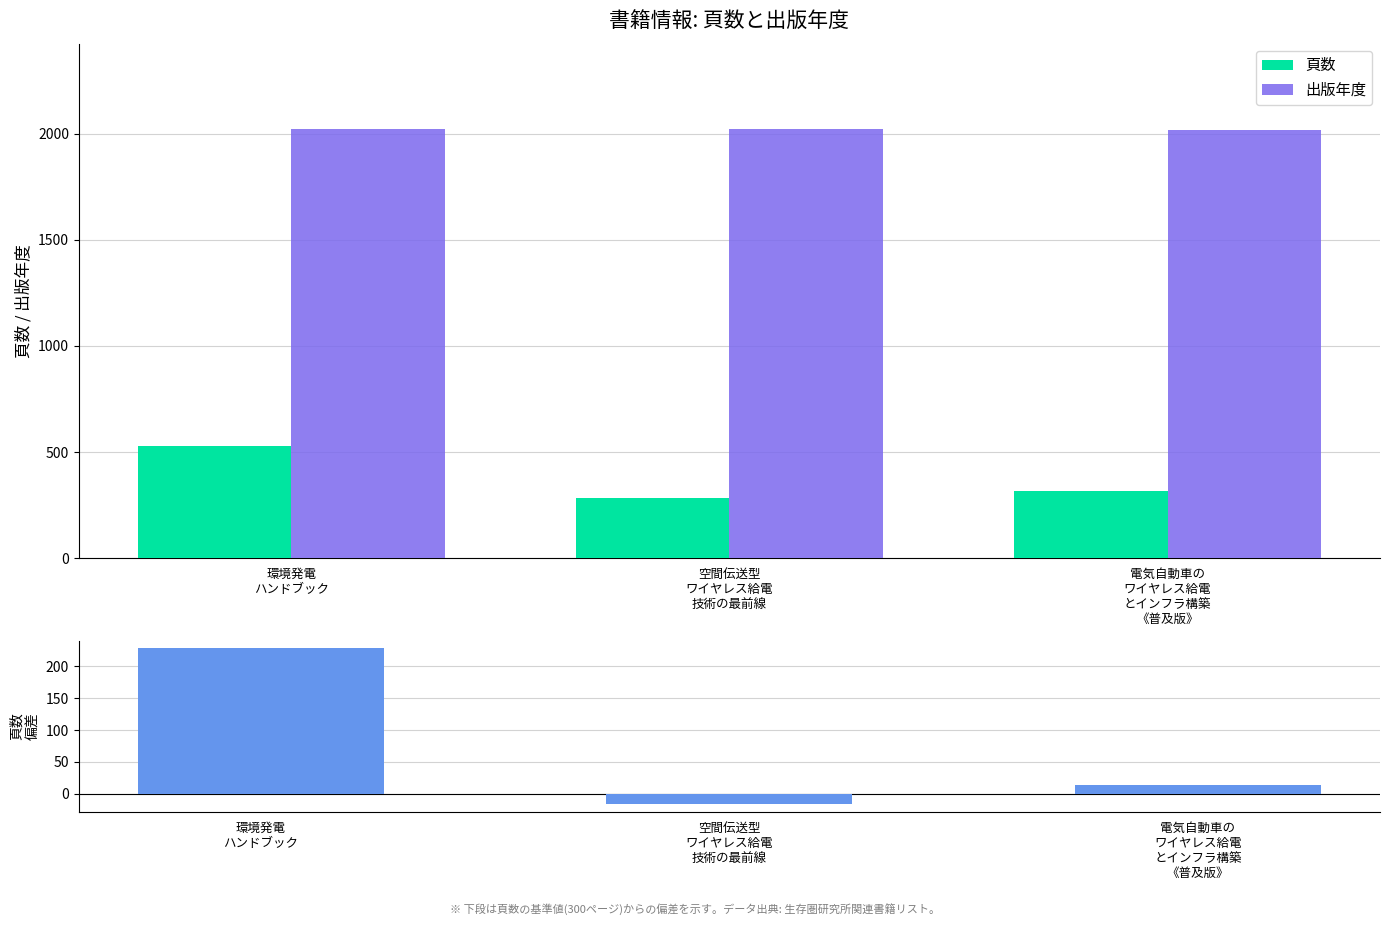

How many series are shown in this chart?

3